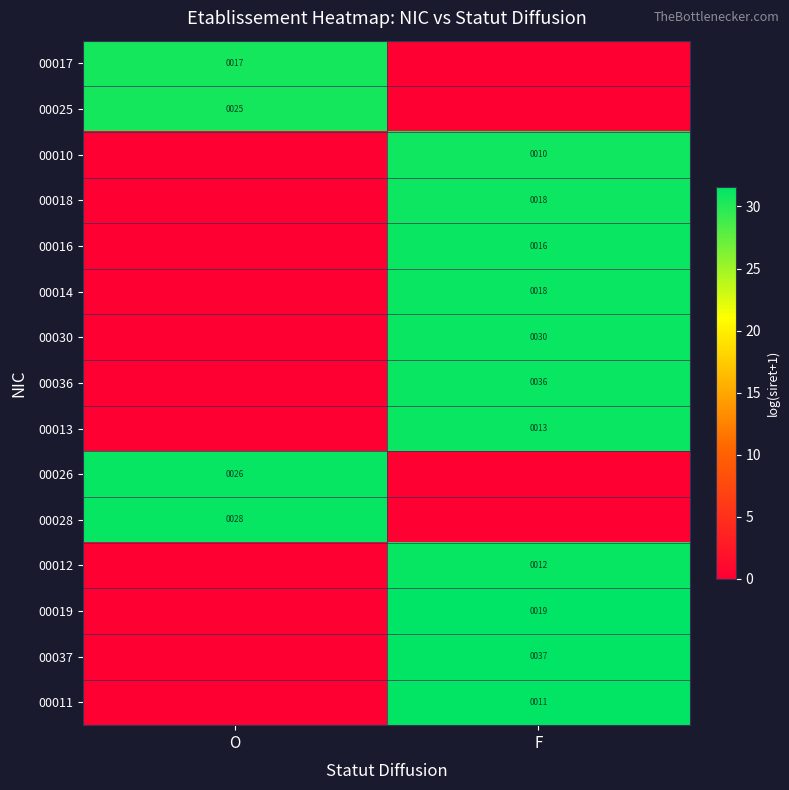

The 00014 series shows 18 at F. True or false?

True